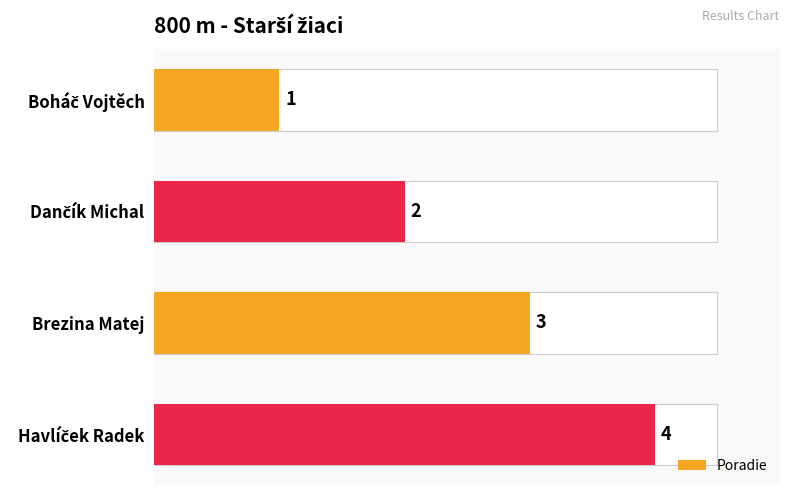

Approximately how many times larger is the value at Havlíček Radek compared to Boháč Vojtěch?

4.0